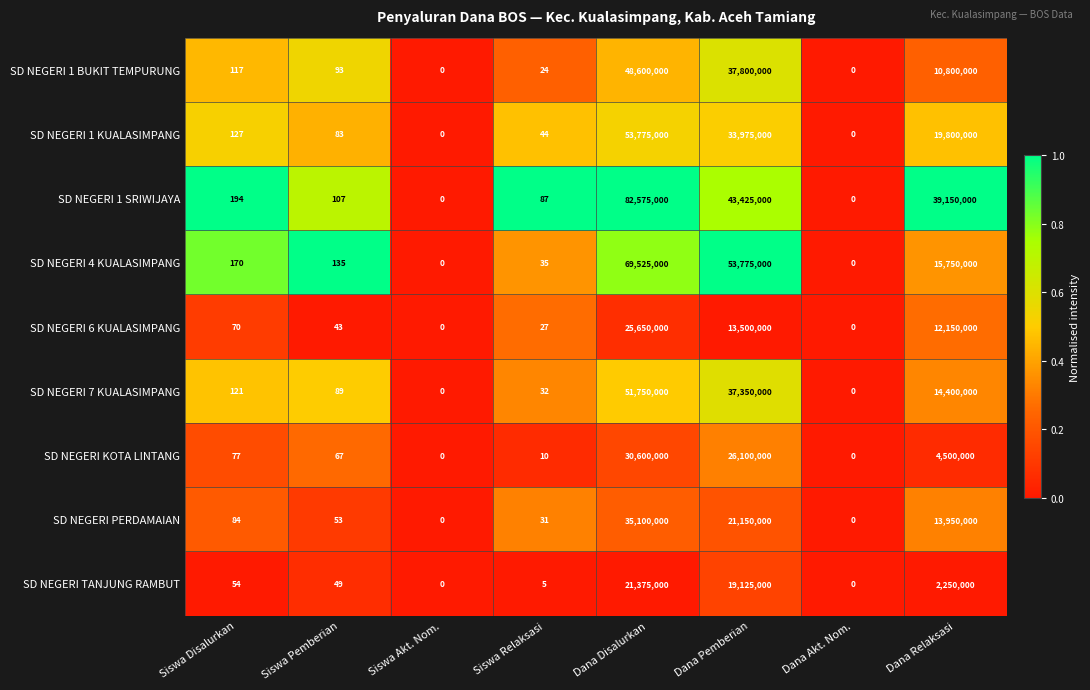

Count the number of data series in this chart.

9